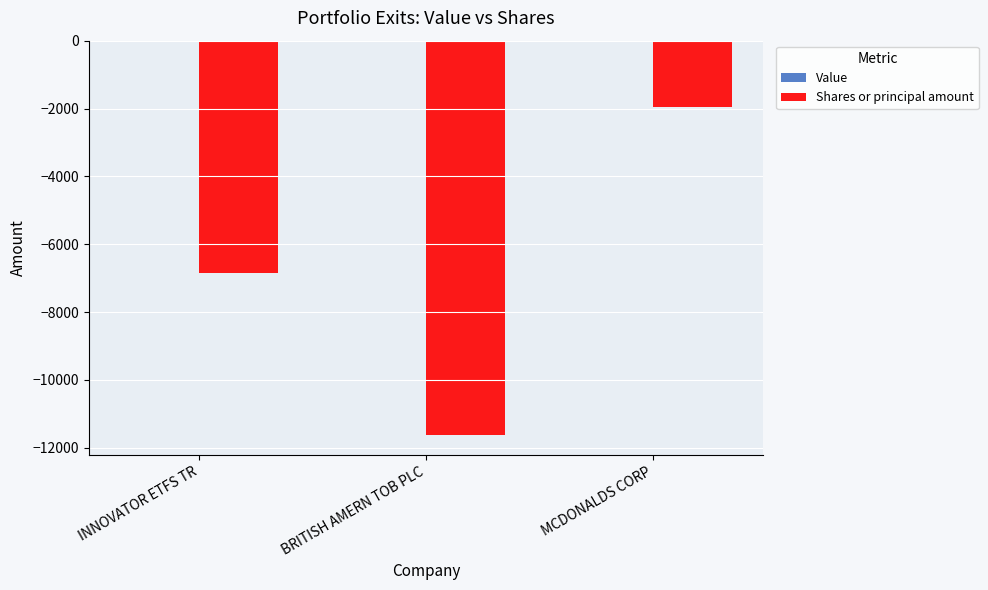

What is the label of the 3rd bar from the right?

INNOVATOR ETFS TR